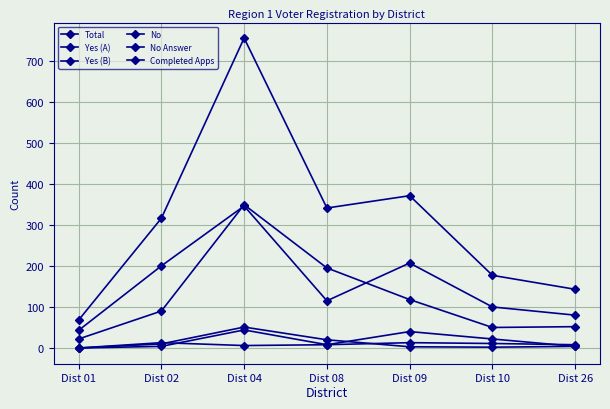

How many data points does each series have?

7